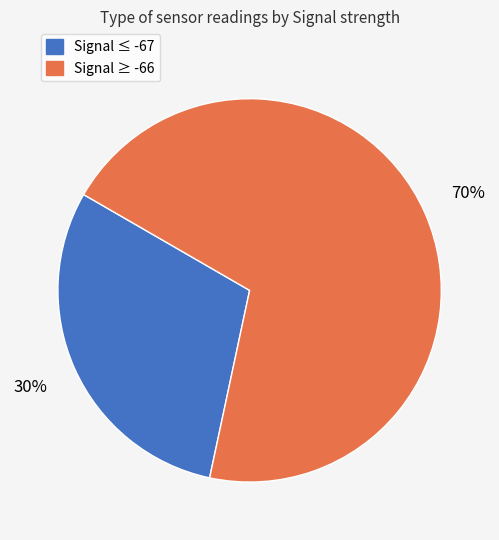

To the nearest percent, what is the difference between the largest and smallest slice percentages?

40%